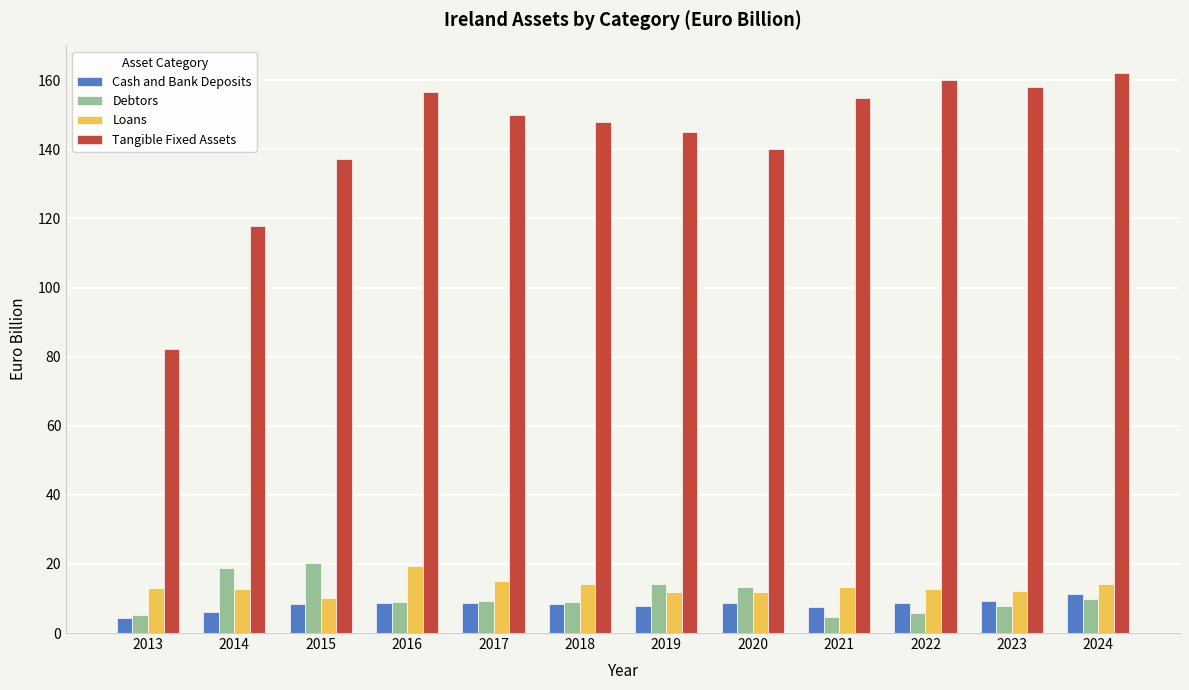

Between 2014 and 2024, which series saw the biggest shift?

Tangible Fixed Assets